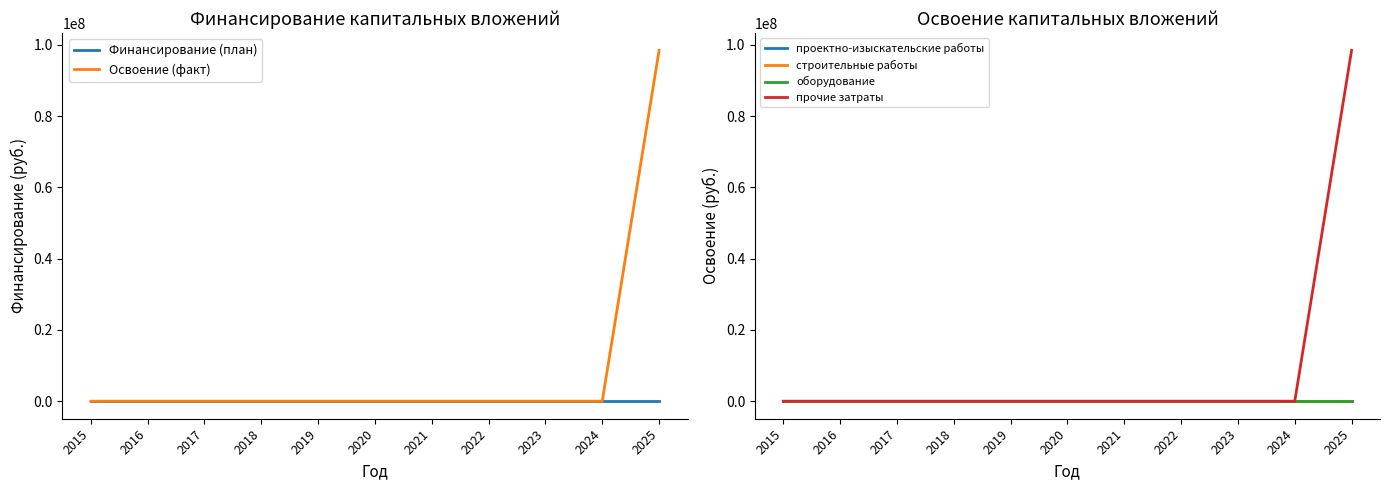

True or false: прочие затраты and проектно-изыскательские работы intersect in this chart.

False